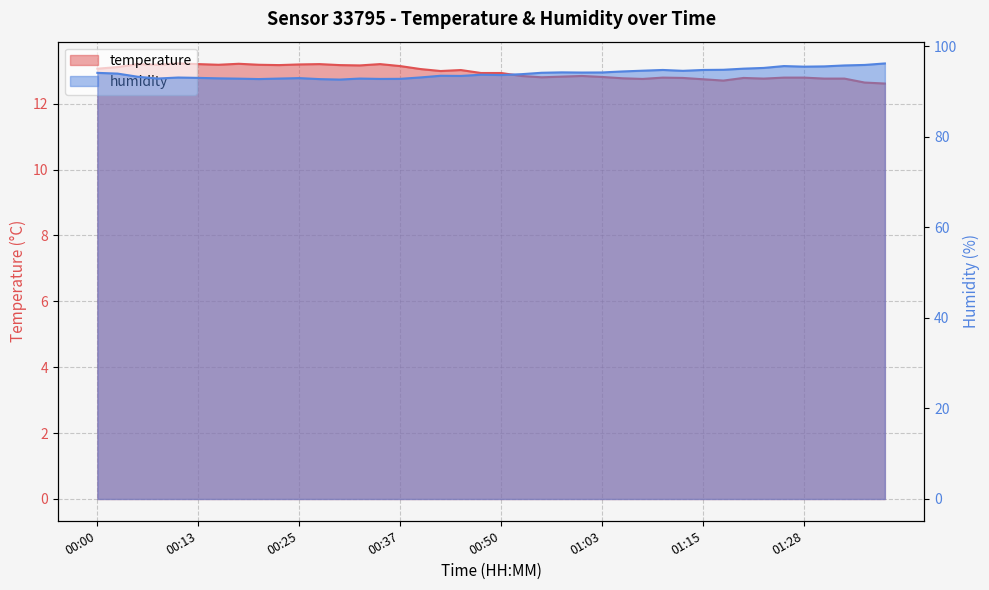

In temperature, how many points are higher than both neighbors (excluding endpoints)?

9